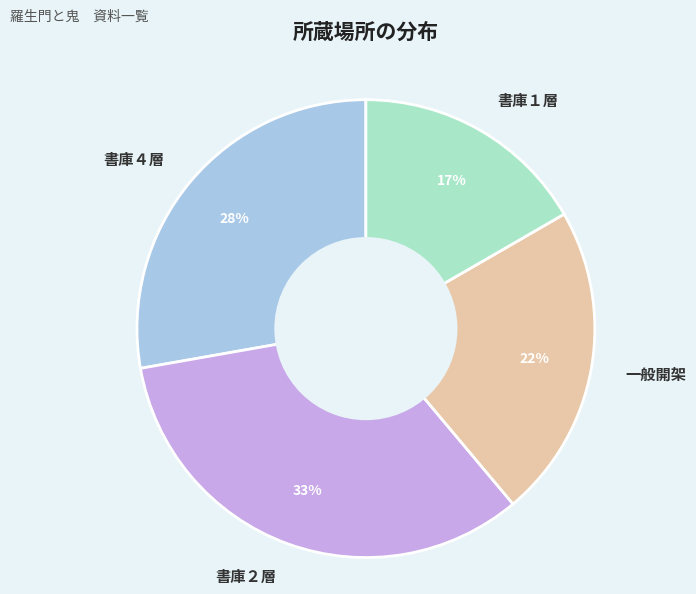

To the nearest percent, what is the combined percentage of 書庫１層 and 書庫２層?

50%